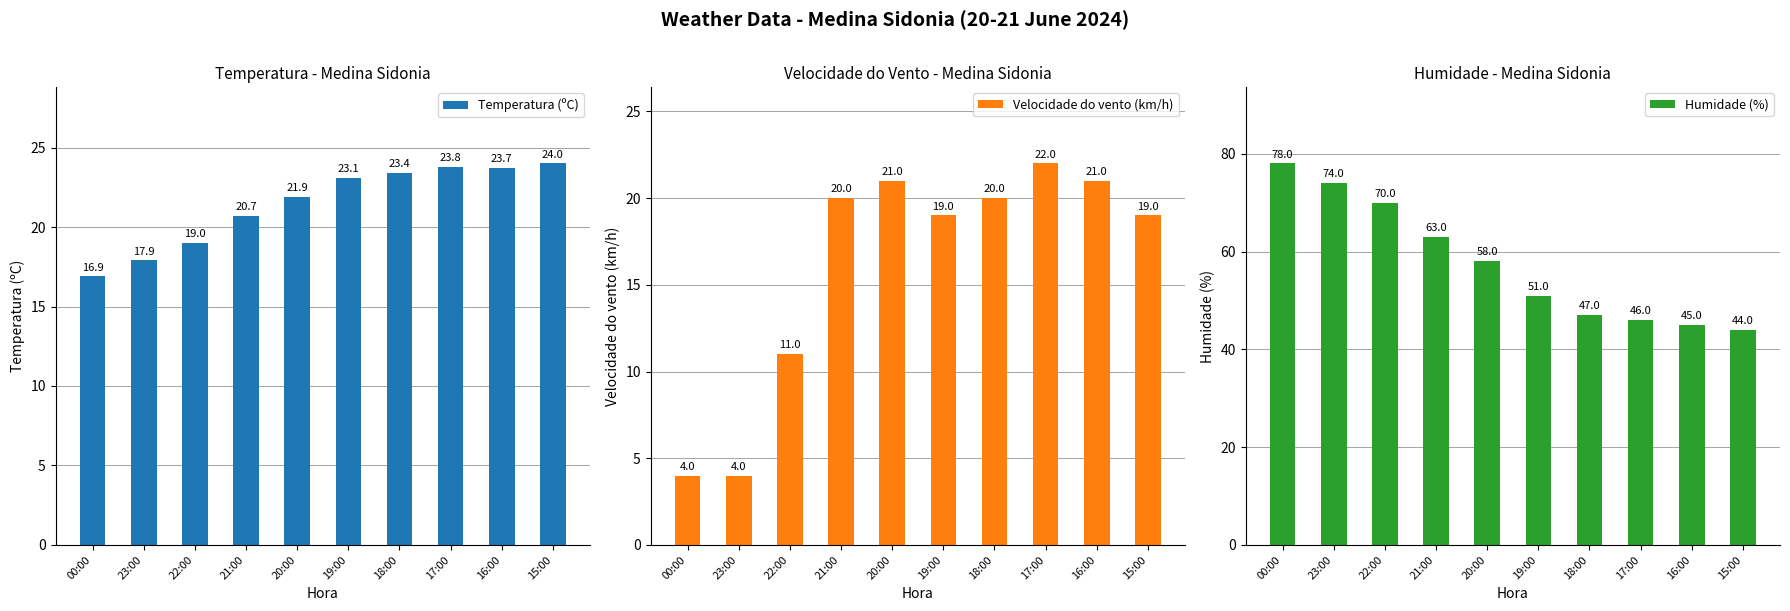

What is the value of the Velocidade do vento (km/h) bar at the 1st from the left?

4